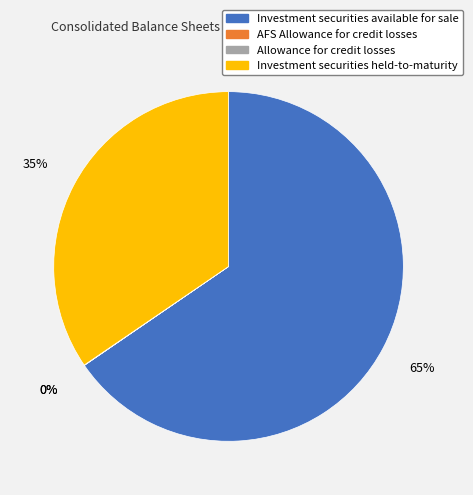

Which slice is the largest?

Investment securities available for sale